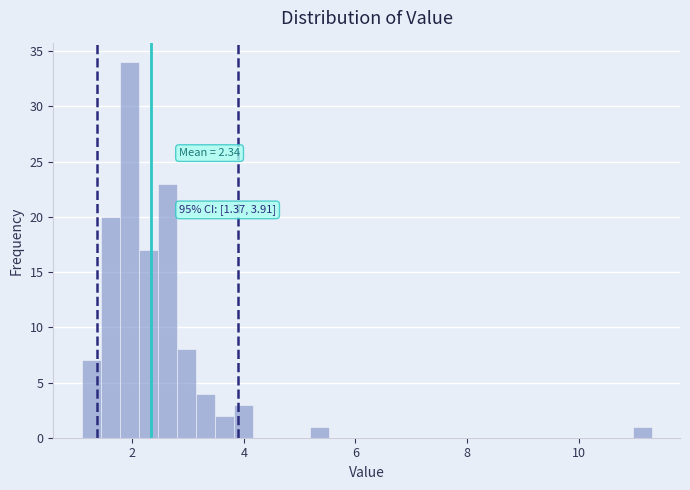

Around what value on the x-axis is the tallest bar? Give the approximate position of its centre, as read against the axis.

2.0